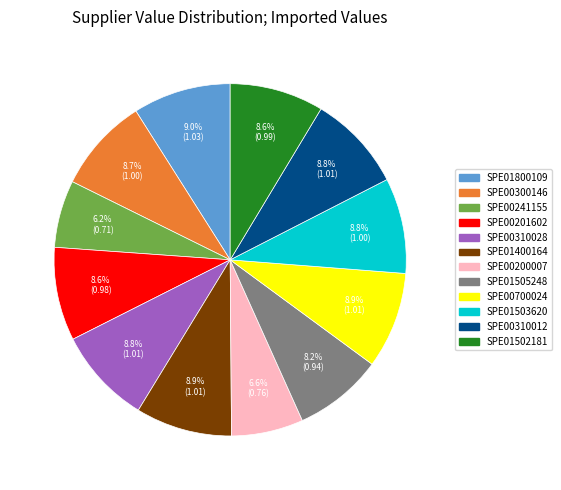

To the nearest percent, what percentage of the pie is SPE01800109?

9%